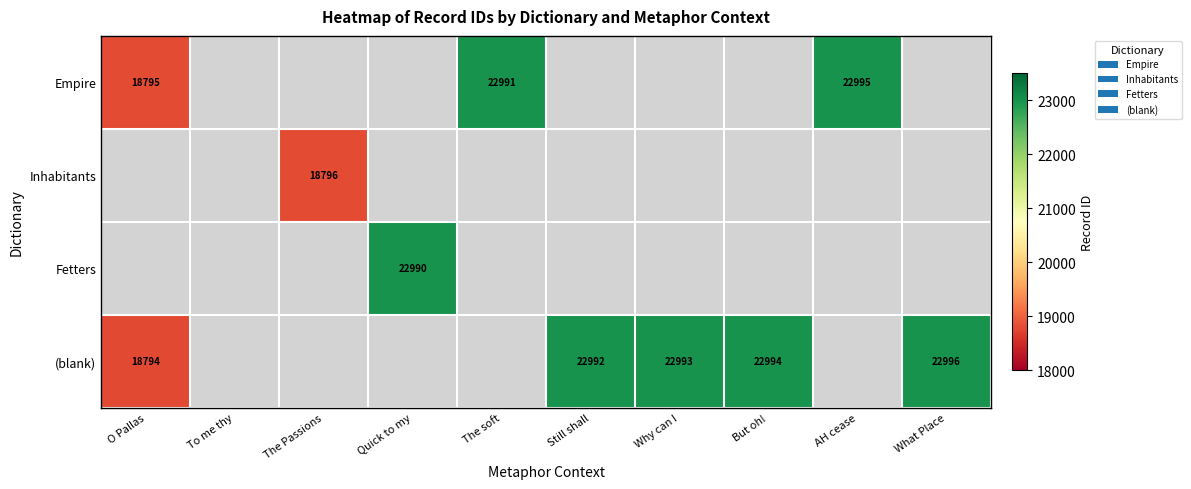

The value of (blank) at What Place is 22996. True or false?

True